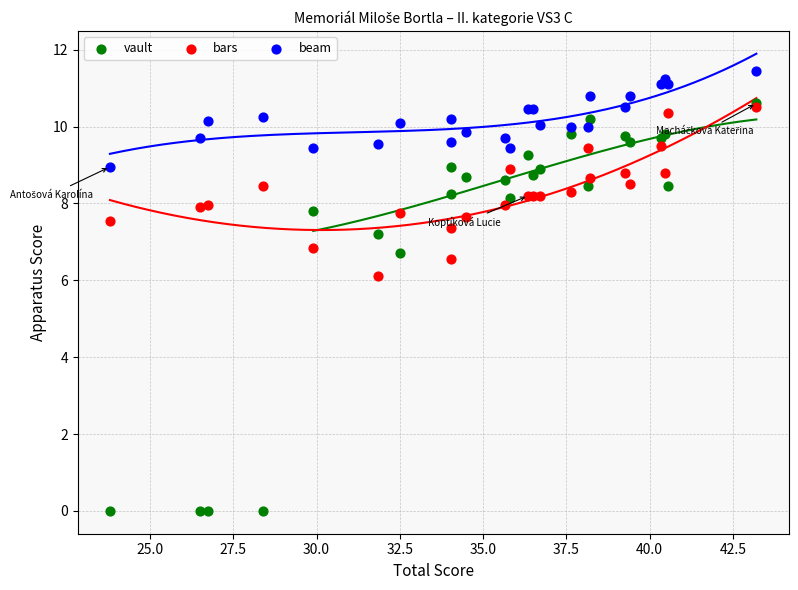

Across all series, what Y value is closest to 5?

6.1